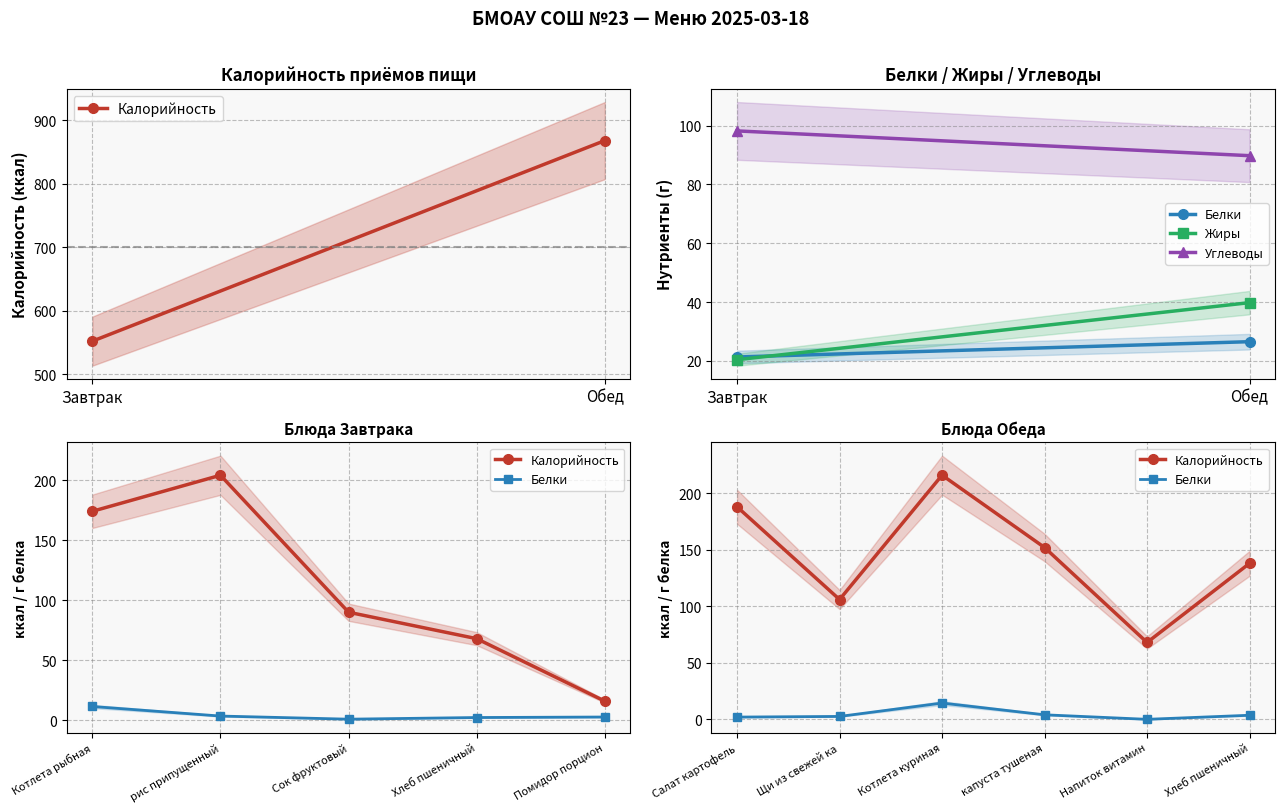

Is it true that Углеводы equals 89.8 at Обед?

True